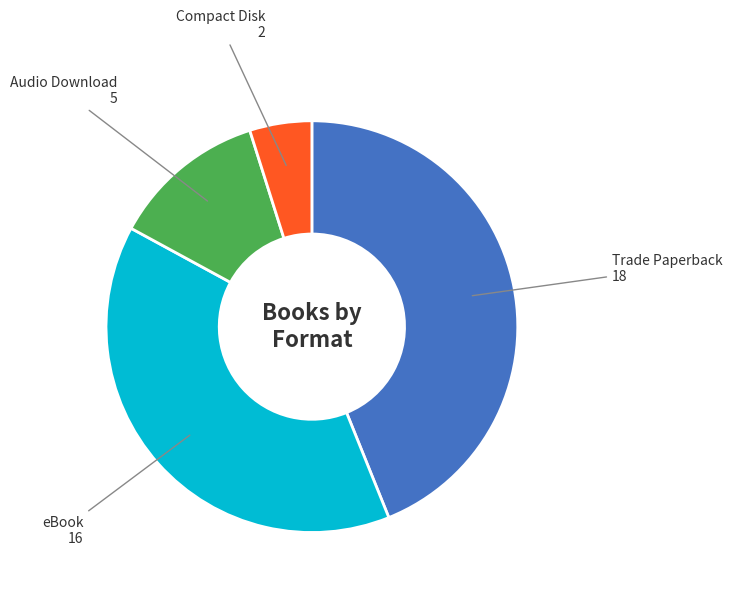

Does any single category account for the majority?

No